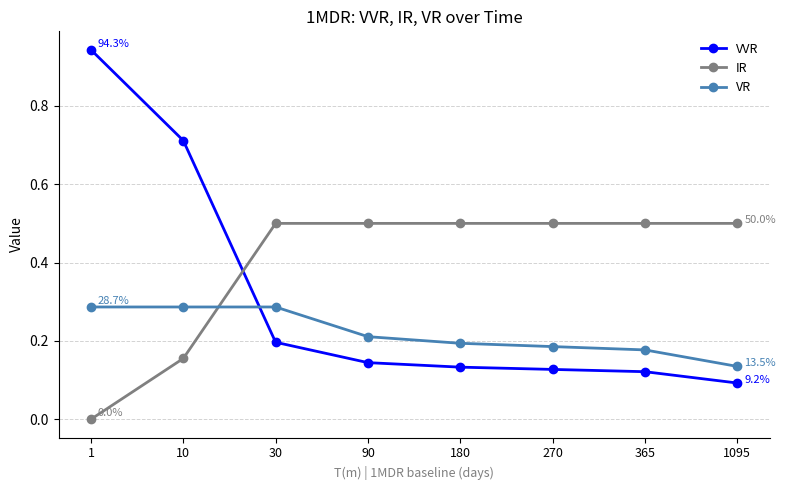

Which series changed the most between 30 and 180?

VR